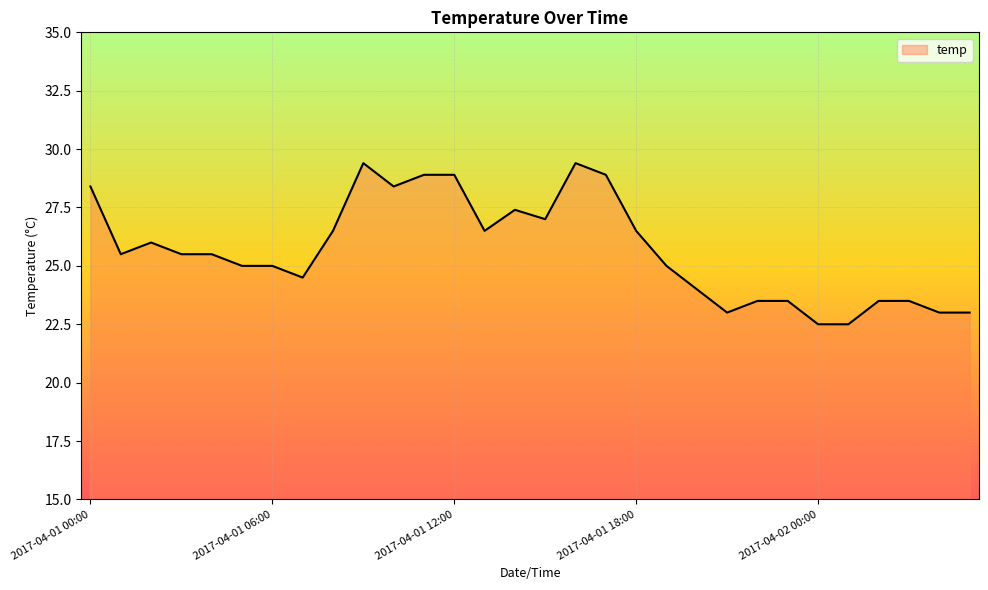

What is the maximum value shown in the chart?

29.4